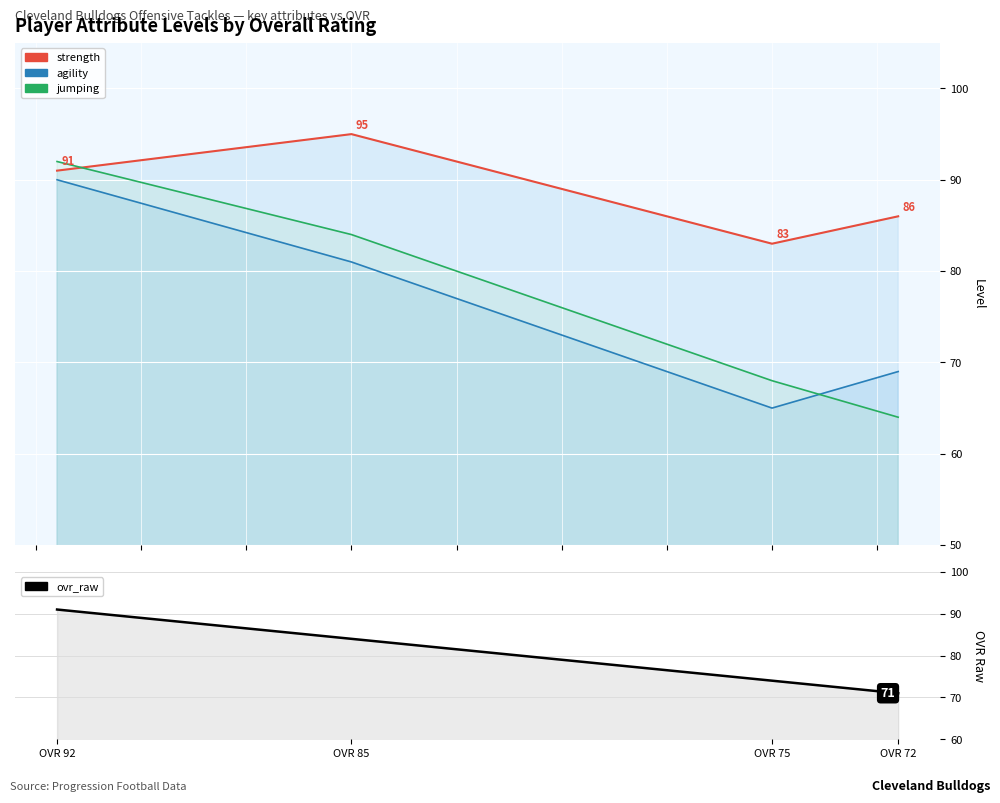

How many data points does each series have?

4